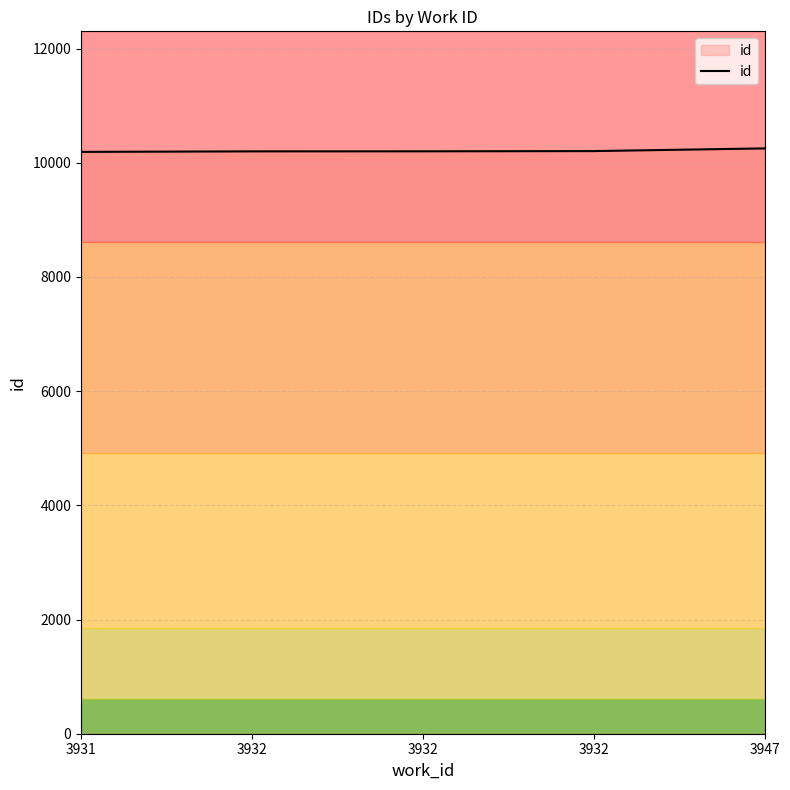

What is the smallest value displayed?

10190